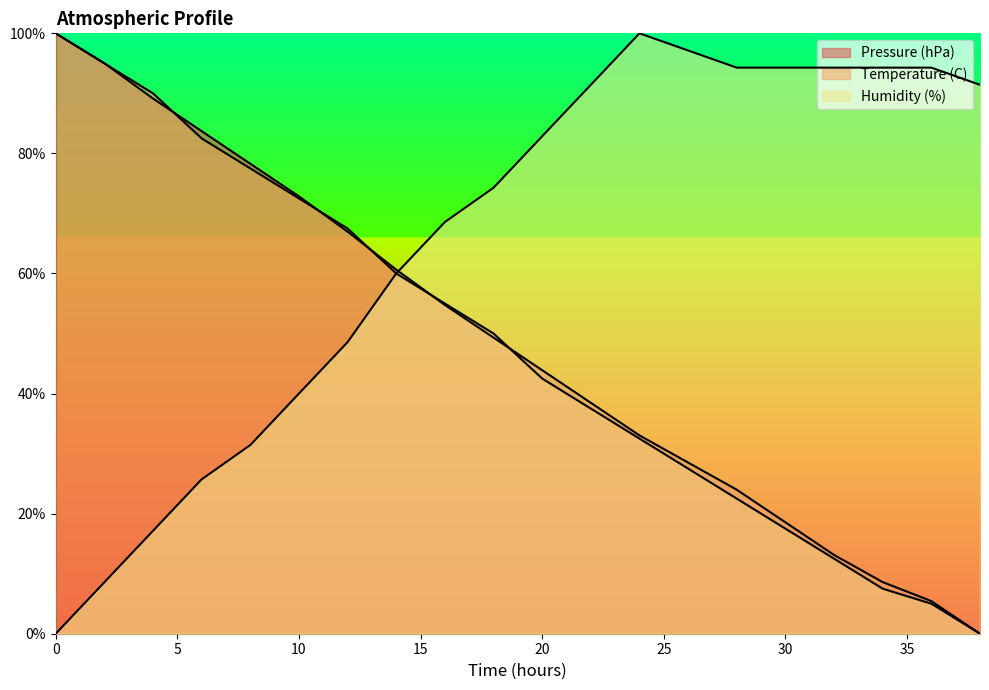

Where do Humidity (%) and Pressure (hPa) first cross each other?

14 and 16